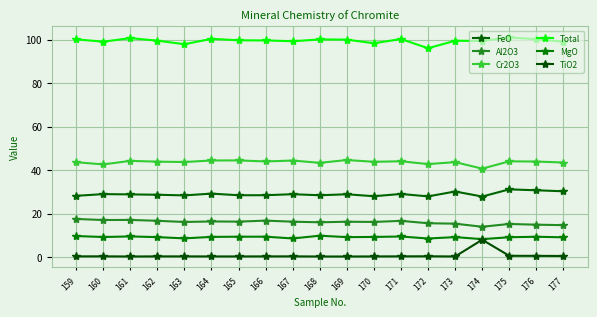

Is the value of TiO2 at 171 greater than the value of MgO at 172?

No